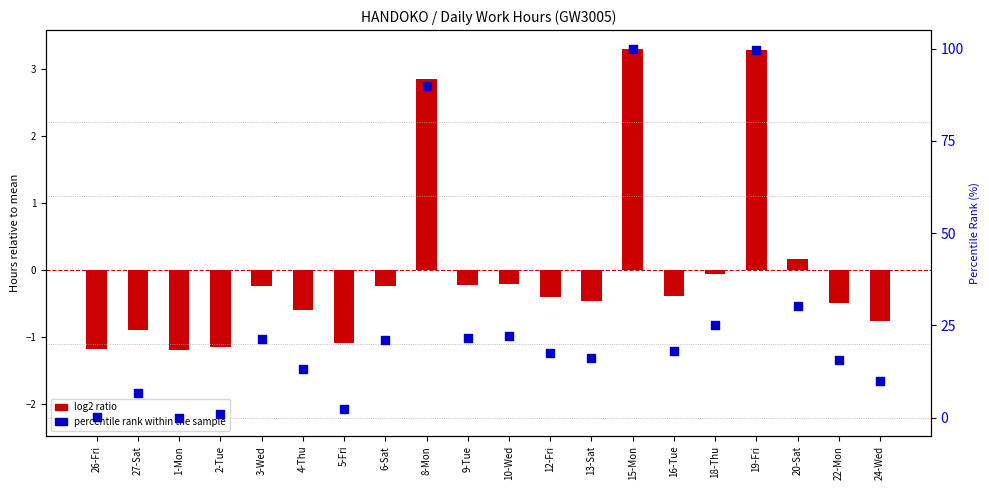

At how many categories does at least one series exceed 92?

2